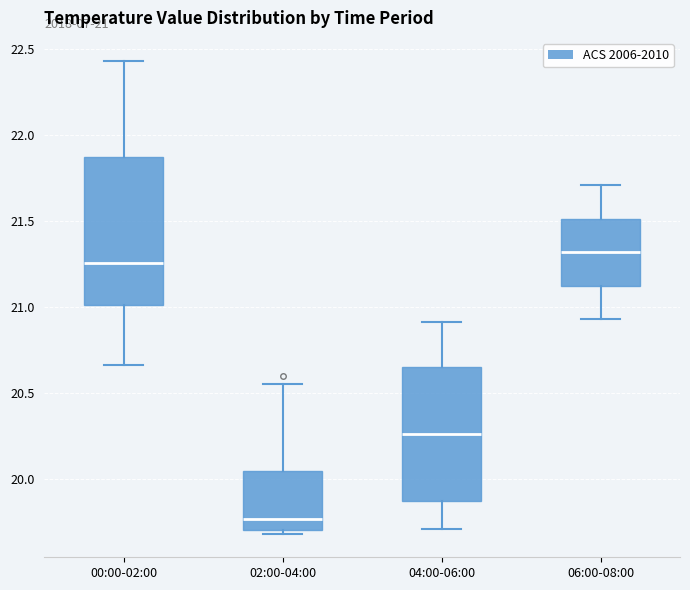

Which box's median line is the highest?

06:00-08:00